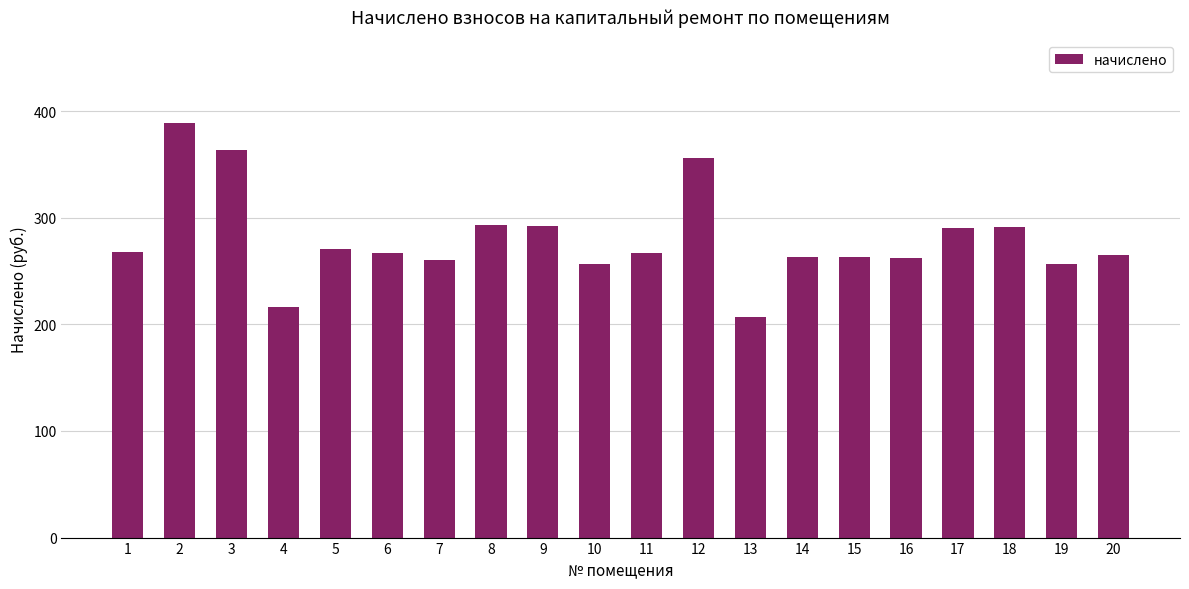

Between 10 and 14, which is larger?

14